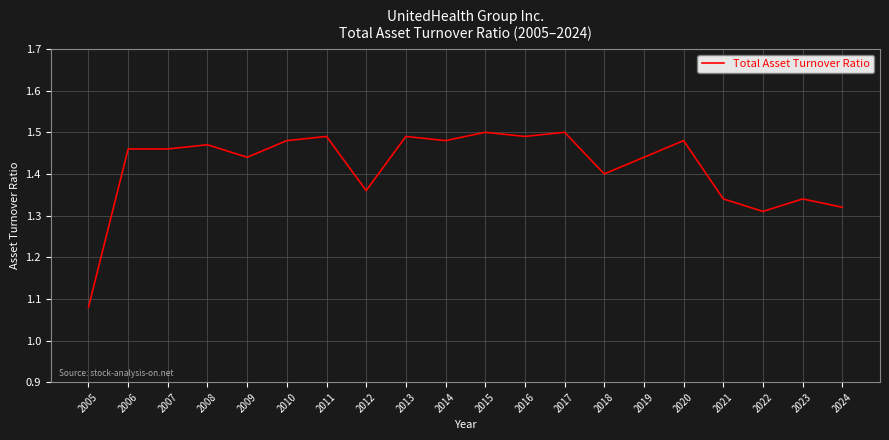

At which label is the value closest to 1?

2005